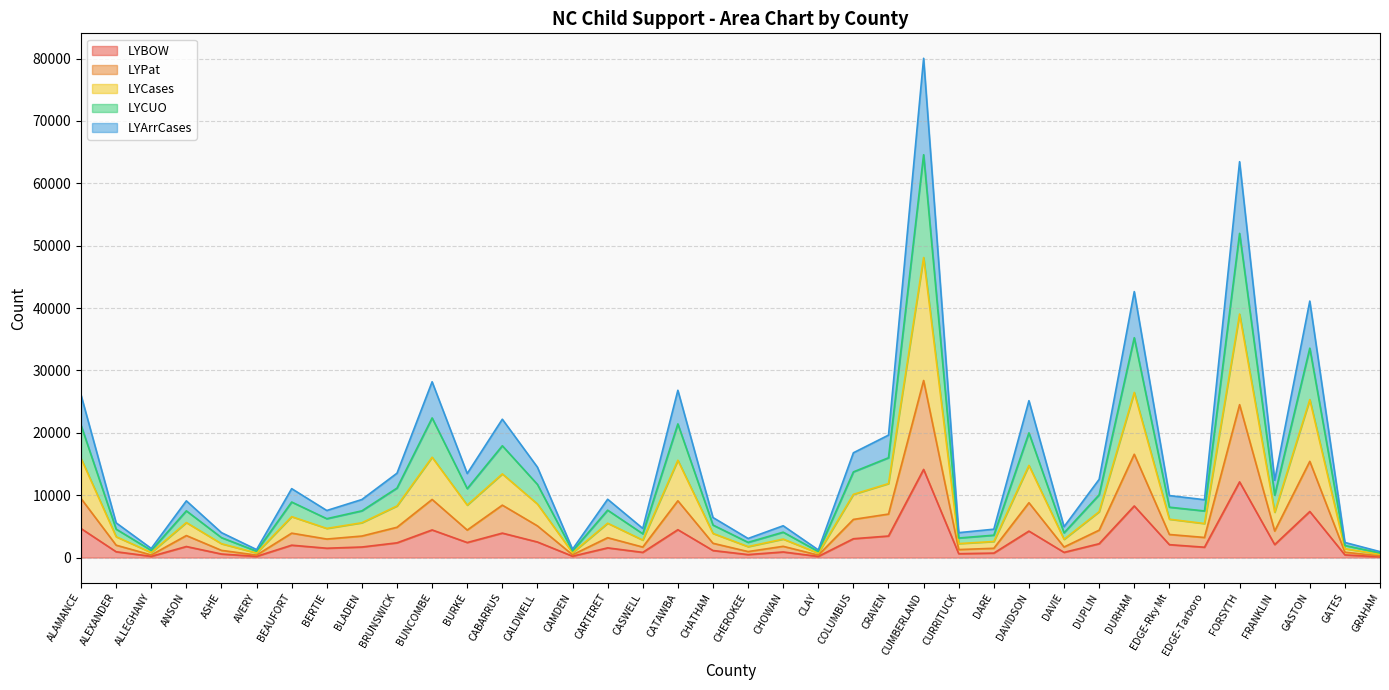

The LYCases series shows 1066 at CASWELL. True or false?

False